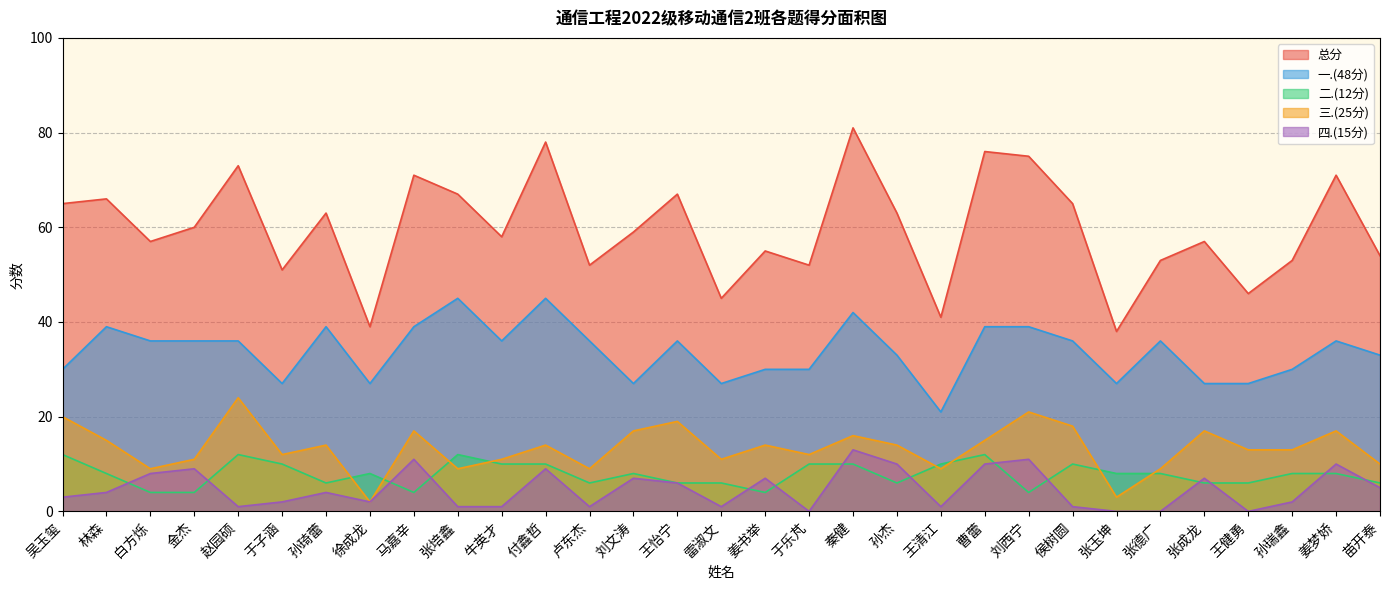

What are all the series names shown in the legend?

总分, 一.(48分), 二.(12分), 三.(25分), 四.(15分)